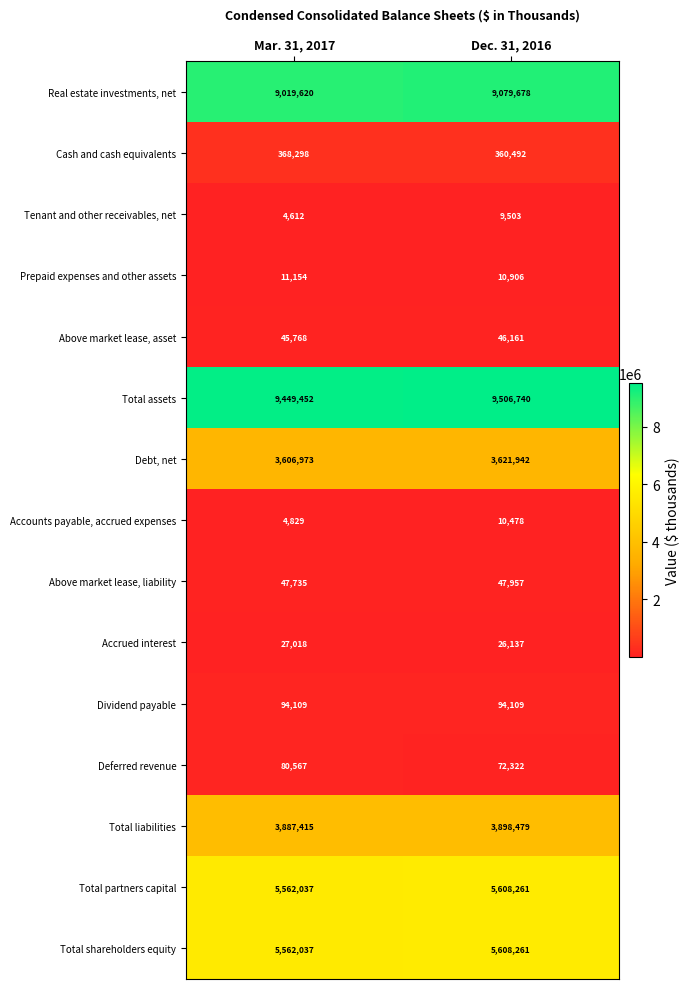

Which series has the largest total across all categories?

Total assets